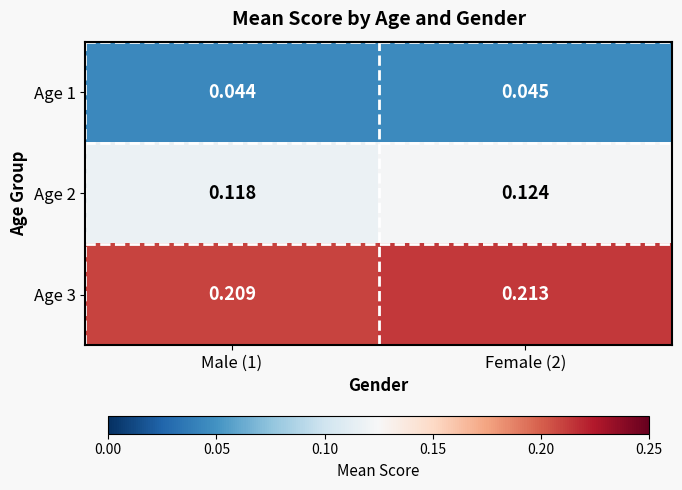

Which series has the largest total across all categories?

Age 3